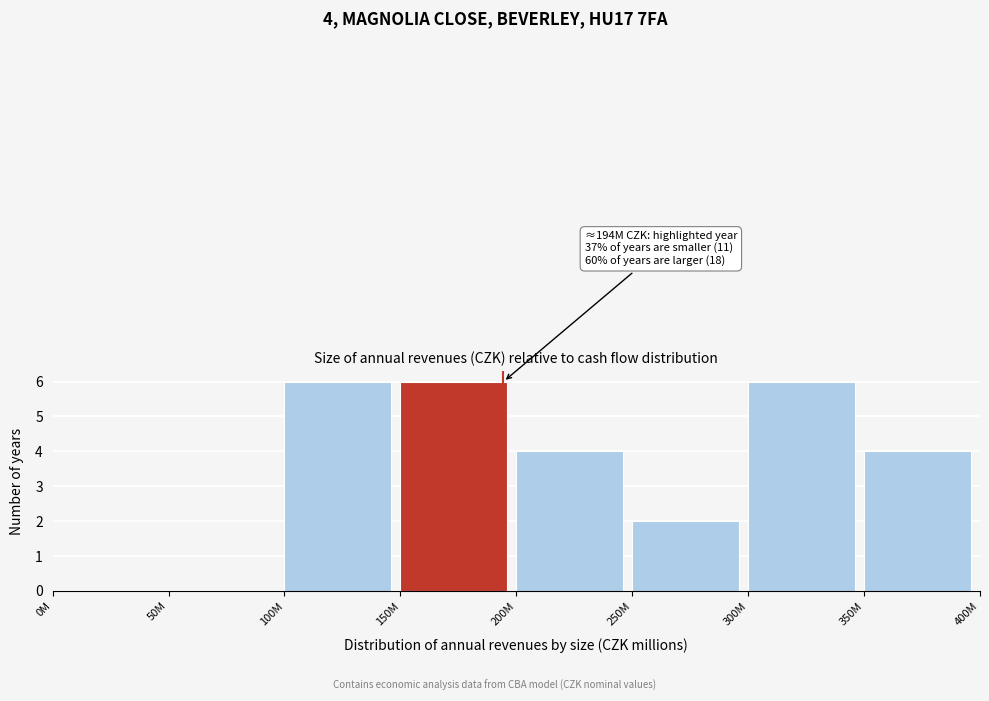

Reading left to right, what are all the values shown in this chart?

0M=0	50M=0	100M=6	150M=6	200M=4	250M=2	300M=6	350M=4